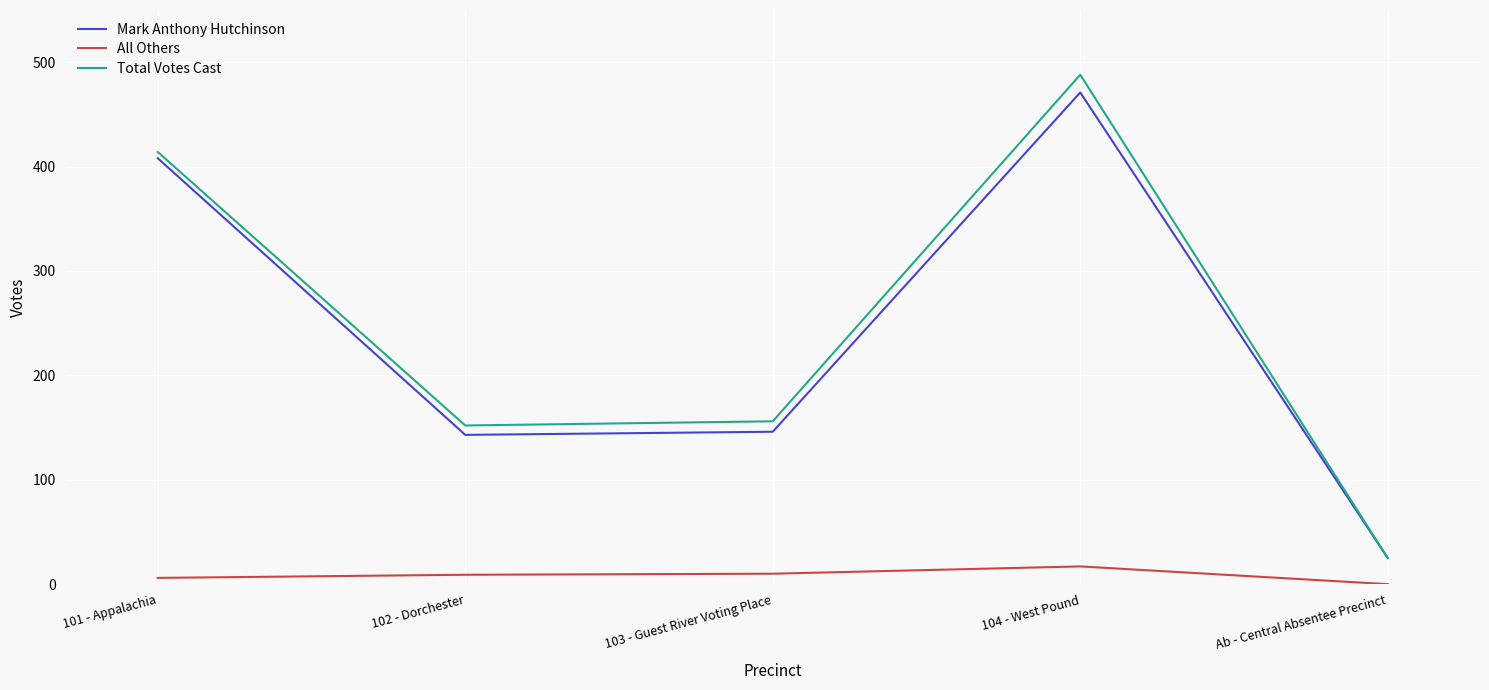

Is this an area chart (filled region under the line)?

No